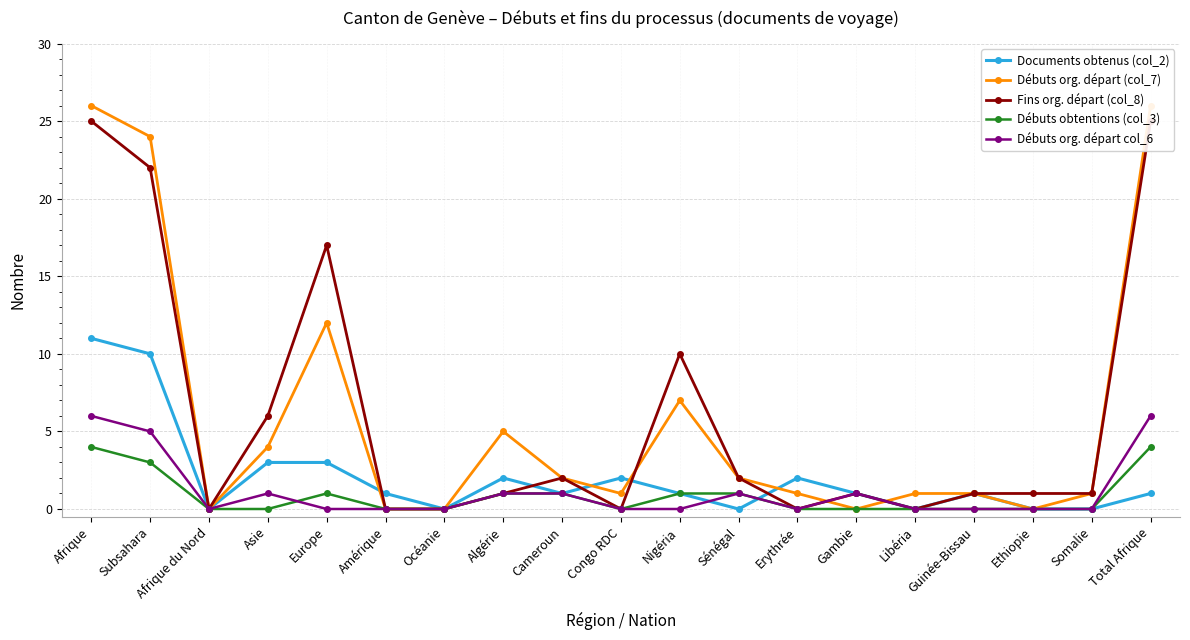

Which series has the largest range (max minus min)?

Débuts org. départ (col_7)